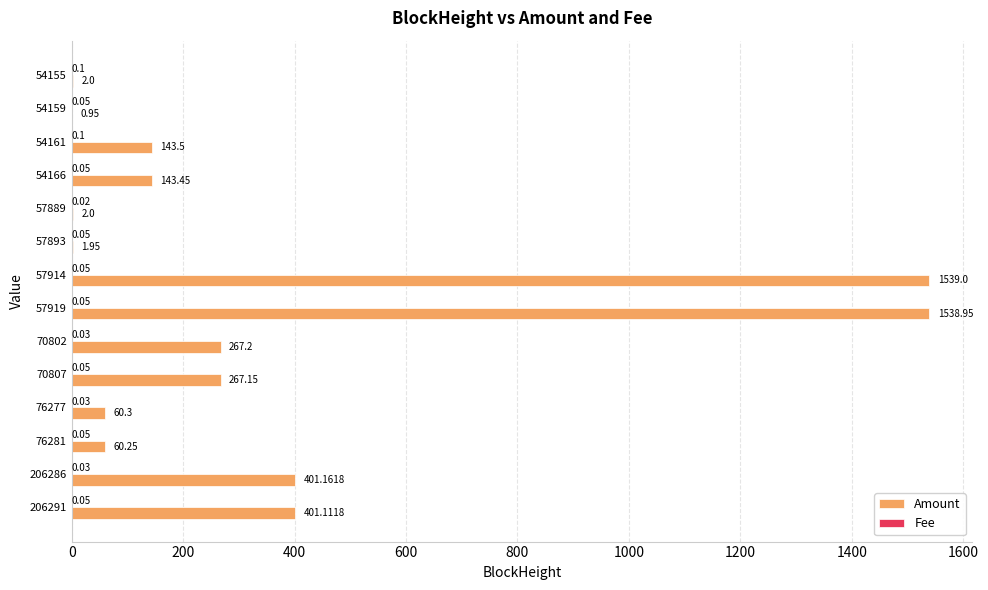

What is the sum of all Amount values?

4829.0